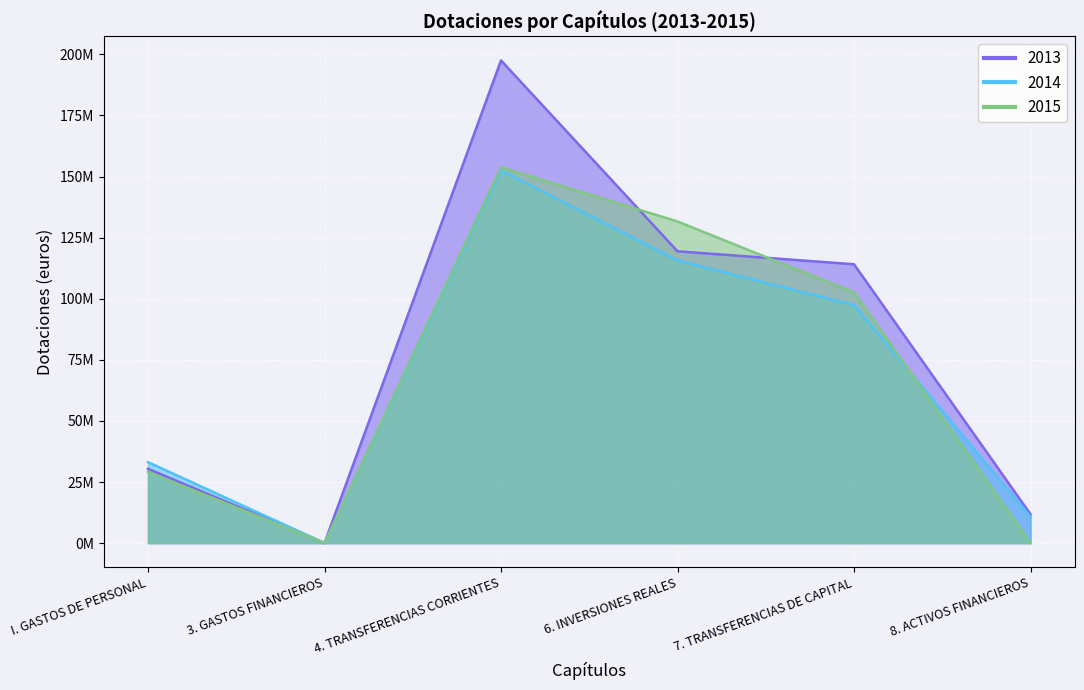

Where does the 2014 series first go above 97406720?

4. TRANSFERENCIAS CORRIENTES